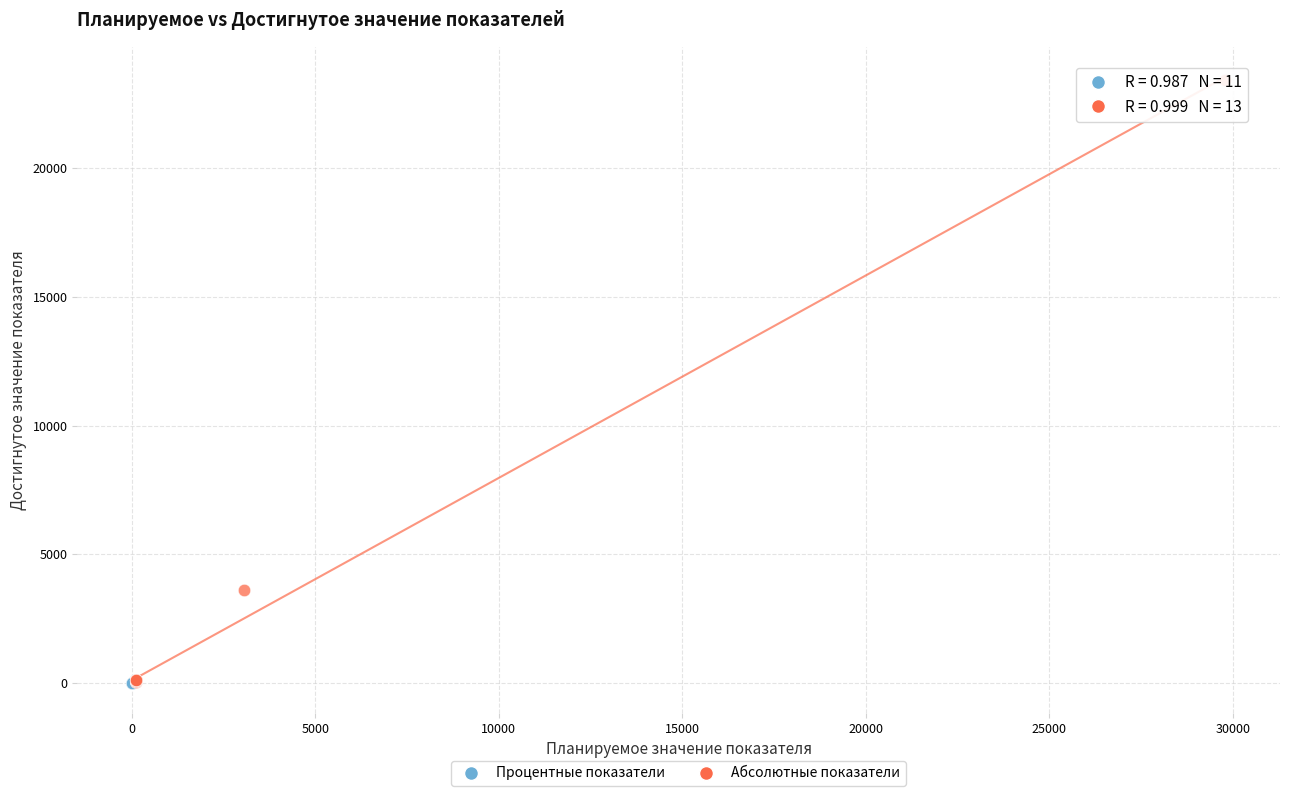

What are all the series names shown in the legend?

Процентные показатели, Абсолютные показатели